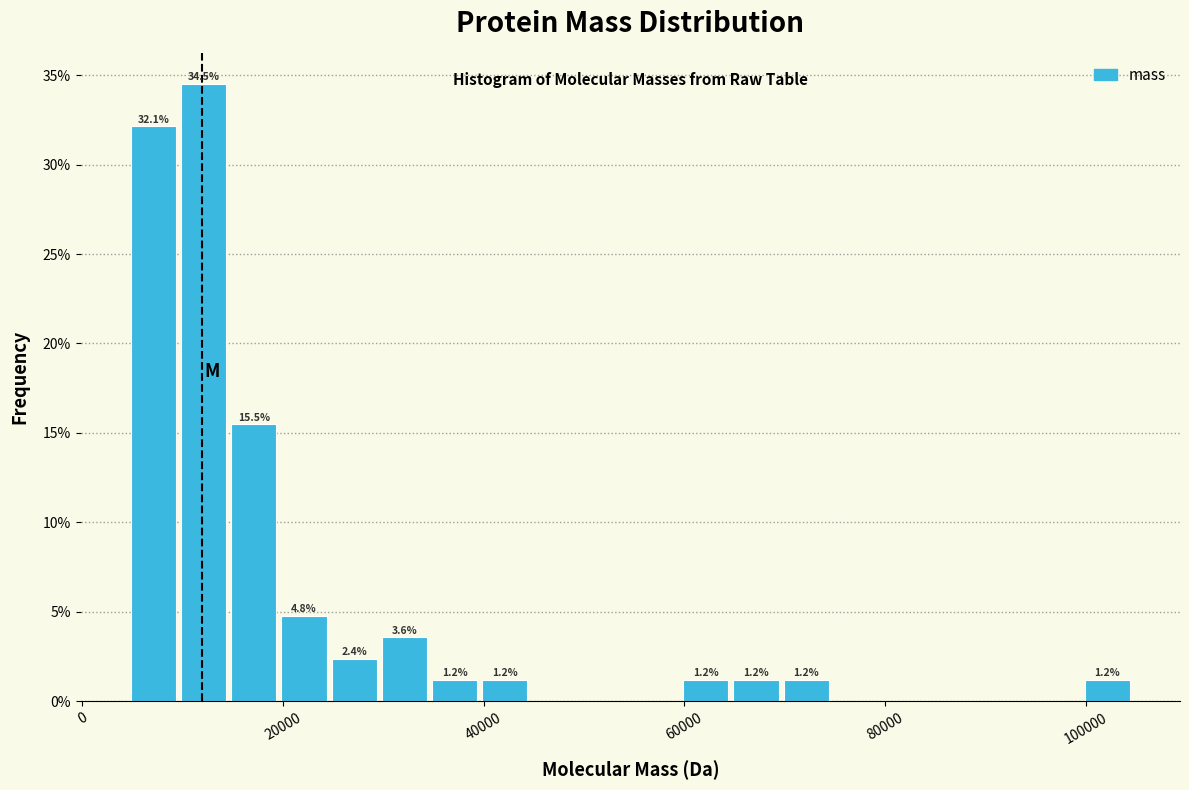

Around what value on the x-axis is the tallest bar? Give the approximate position of its centre, as read against the axis.

12000